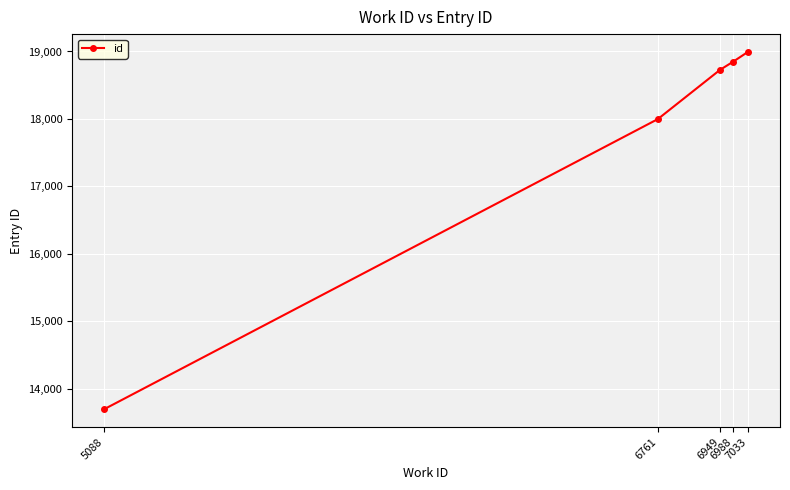

How many data points are less than 18728?

2